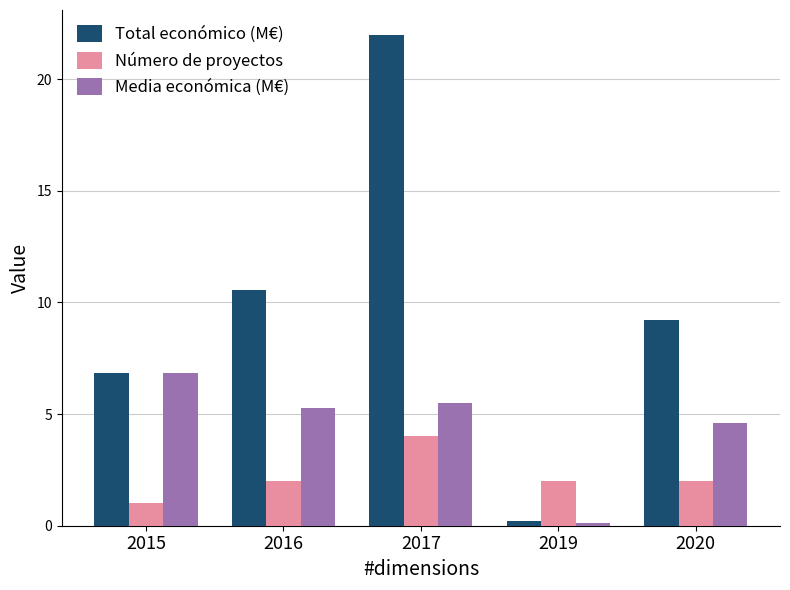

At which category is the sum across all series the highest?

2017